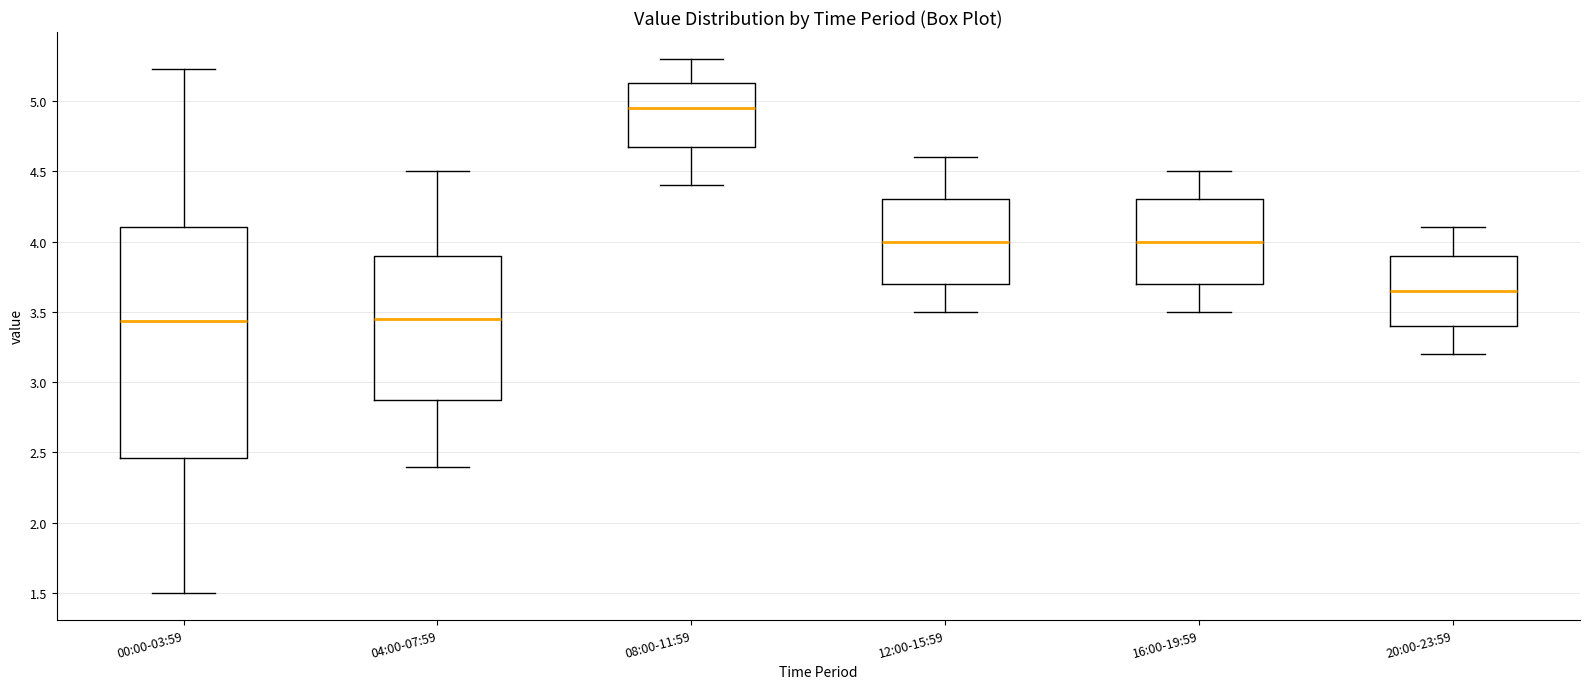

Reading left to right, transcribe this box plot: for each box, give where its median line is, the range the box spans, and where its two whiskers end, as read against the y-axis. The values are not printed on the chart, so give them approximately, as read against the axis.

00:00-03:59: median 3.45, box 2.45 to 4.10, whiskers 1.50 to 5.25
04:00-07:59: median 3.45, box 2.90 to 3.90, whiskers 2.40 to 4.50
08:00-11:59: median 4.95, box 4.70 to 5.15, whiskers 4.40 to 5.30
12:00-15:59: median 4.00, box 3.70 to 4.30, whiskers 3.50 to 4.60
16:00-19:59: median 4.00, box 3.70 to 4.30, whiskers 3.50 to 4.50
20:00-23:59: median 3.65, box 3.40 to 3.90, whiskers 3.20 to 4.10